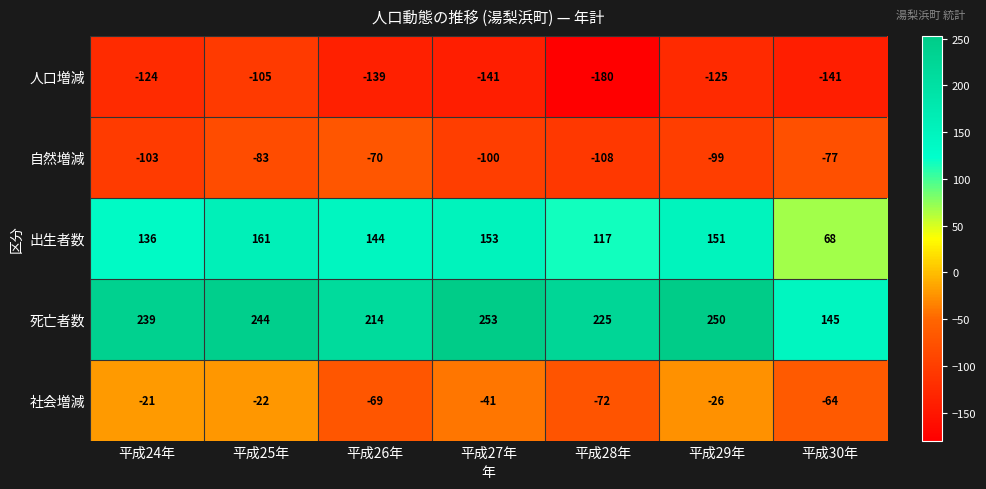

What is the smallest value displayed?

-180